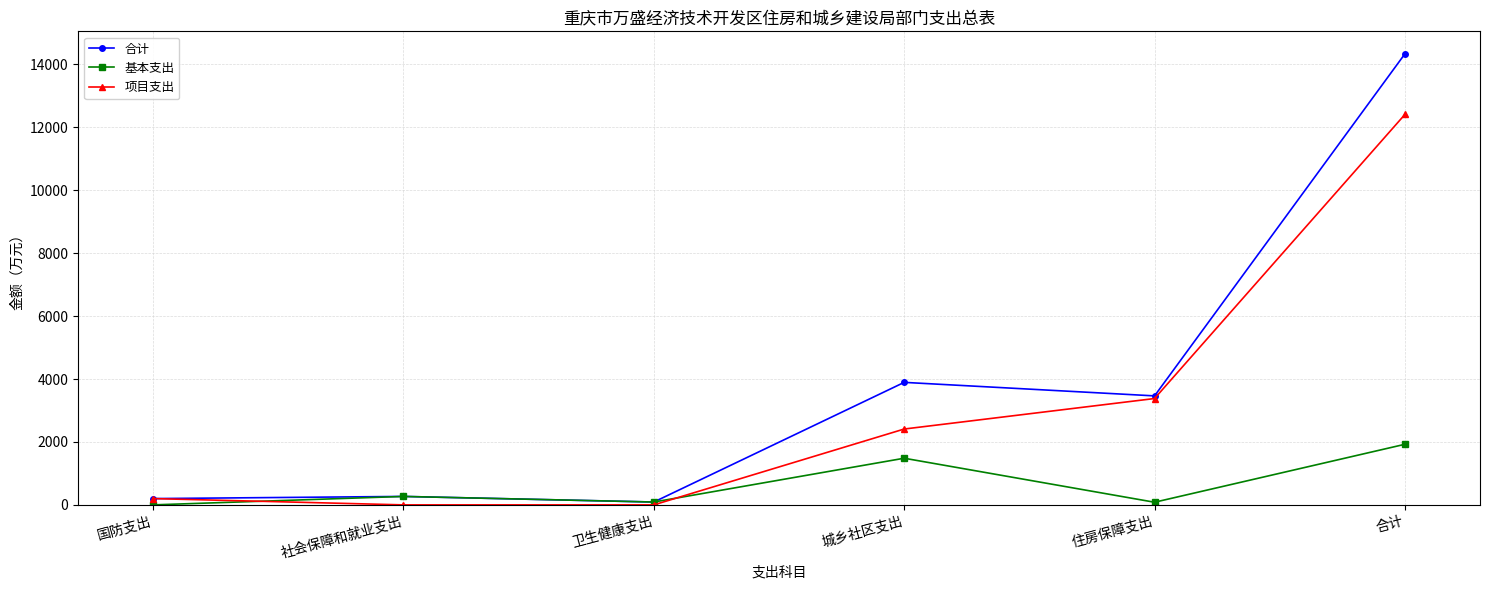

Where is 基本支出 nearest to the value 962?

城乡社区支出